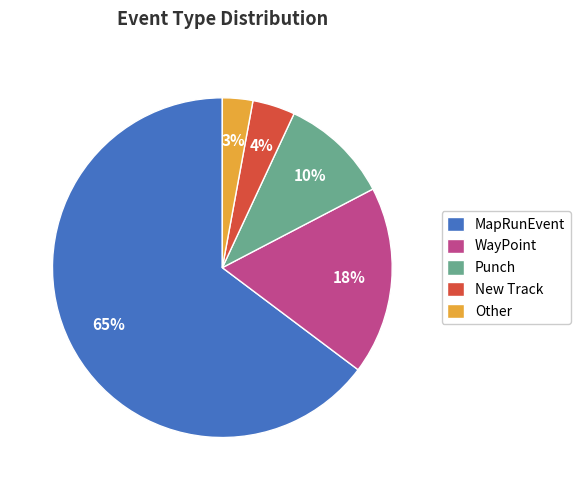

Does any single category account for the majority?

Yes